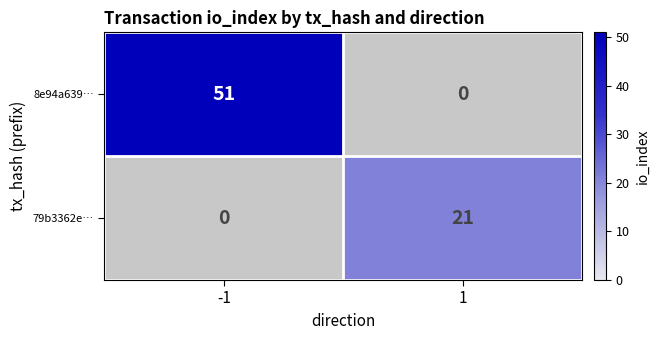

What is the maximum value shown in the chart?

51